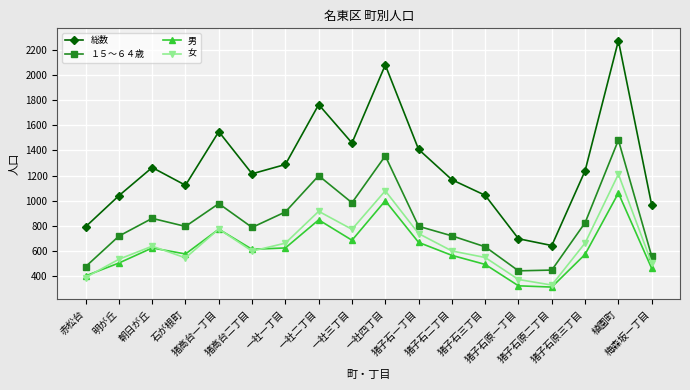

Is the value of 総数 at 猪高台一丁目 greater than the value of 女 at 一社三丁目?

Yes